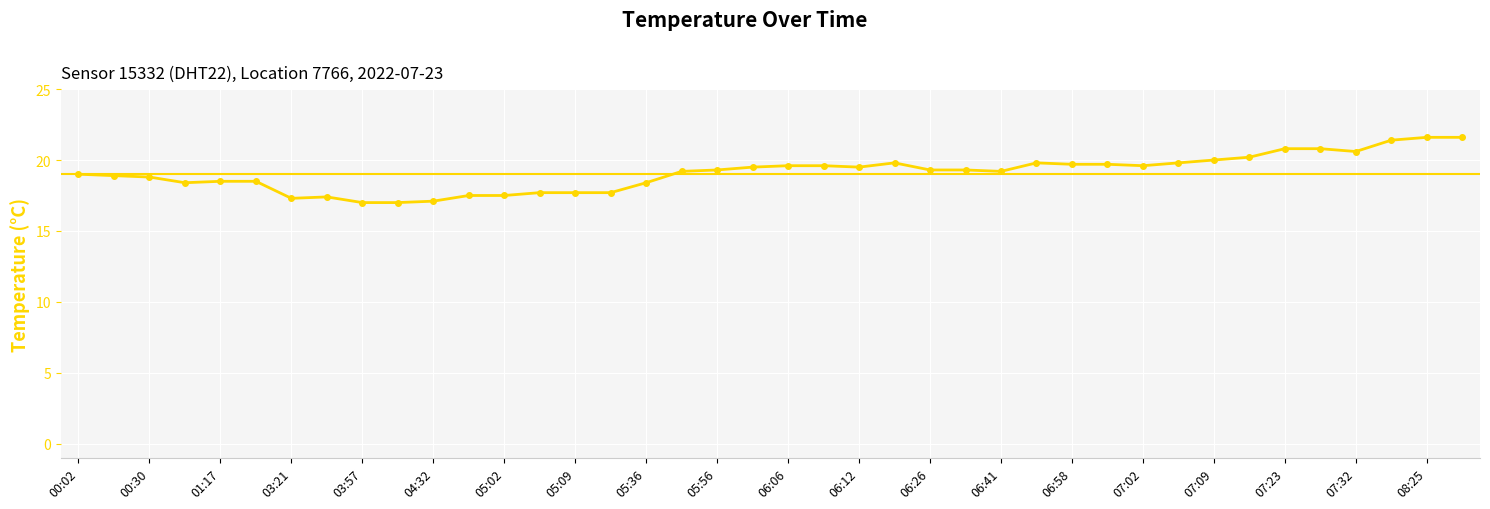

What is the maximum value shown in the chart?

21.6